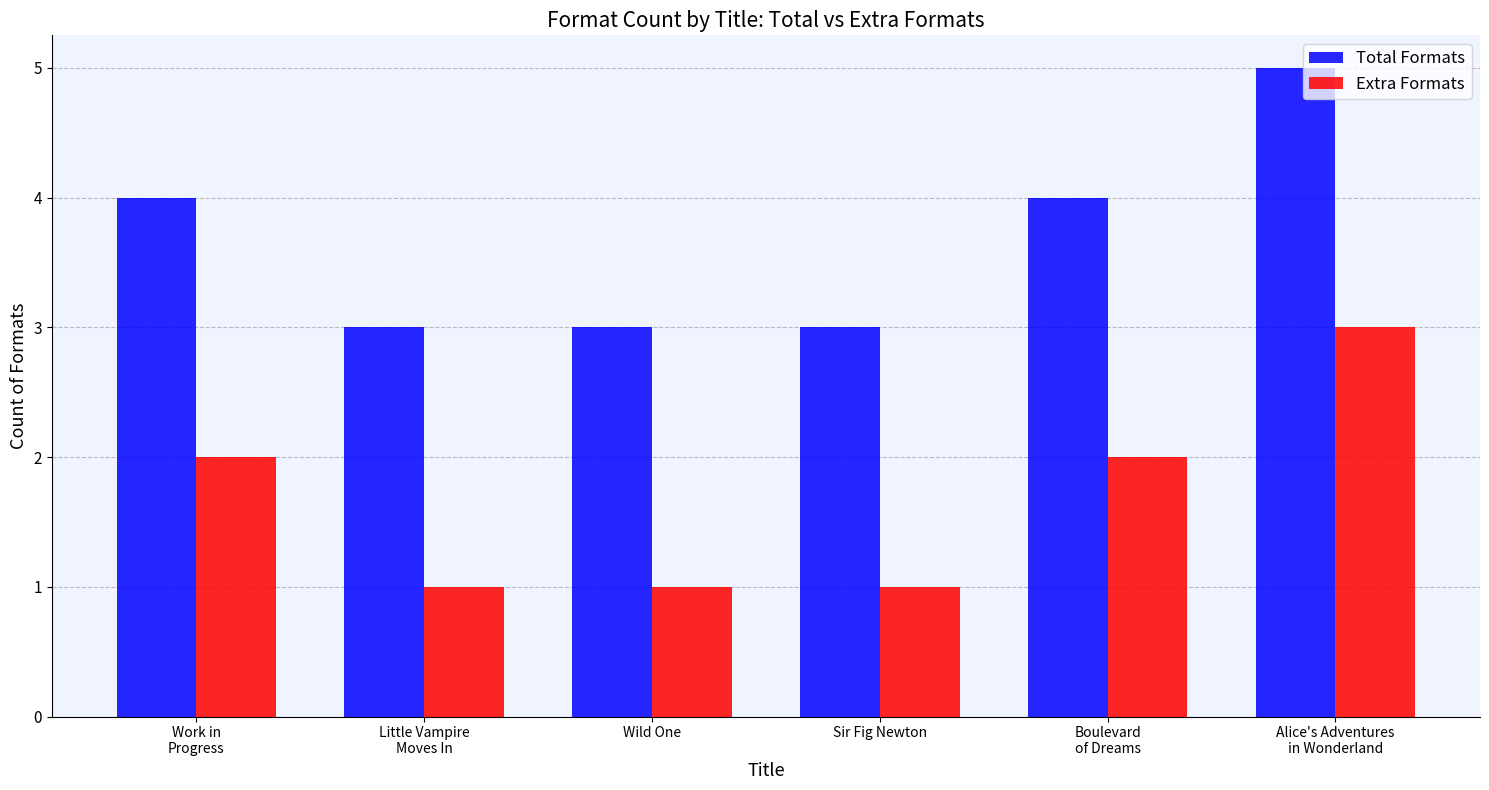

Count the number of categories in the chart.

6